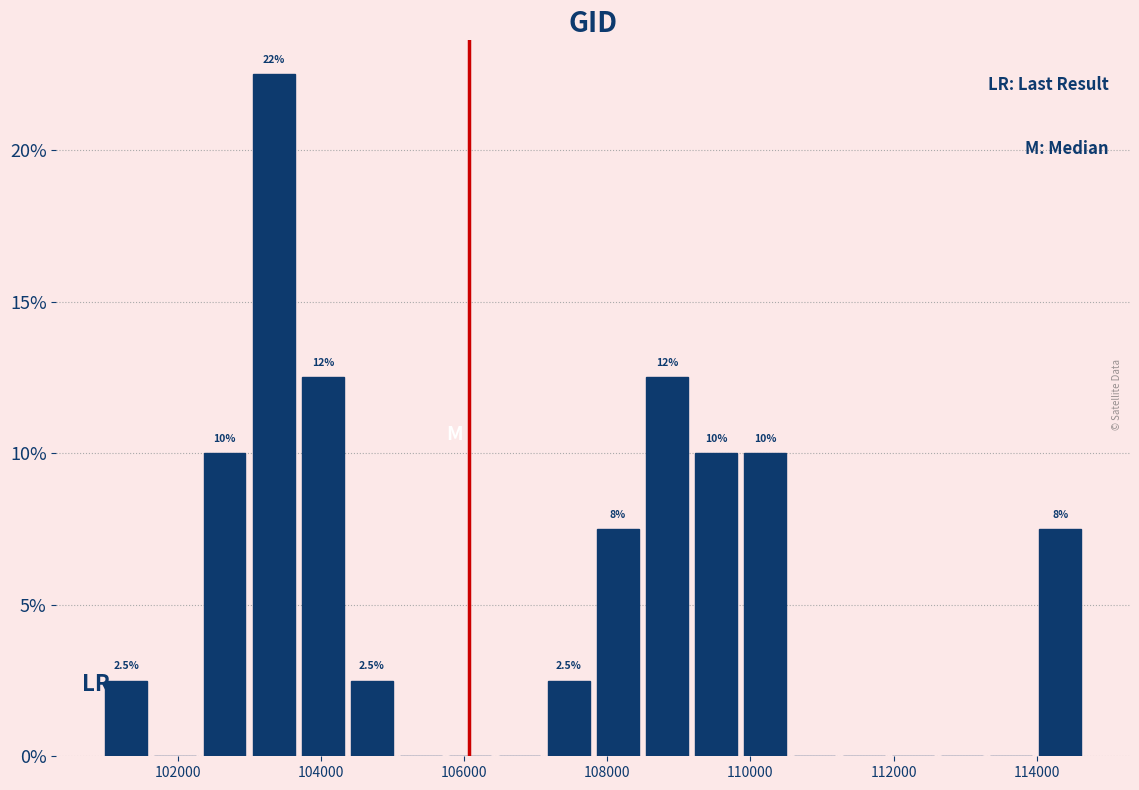

Read against the x-axis, roughly where is the centre of the tallest bar?

103400